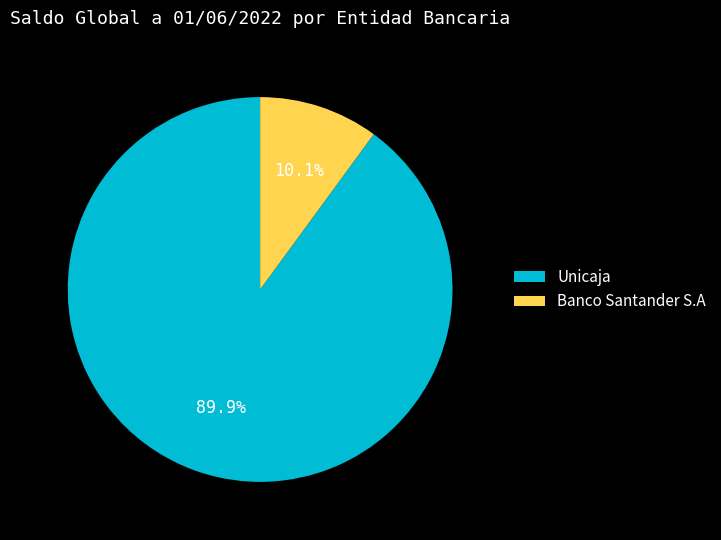

Which category accounts for the majority?

Unicaja